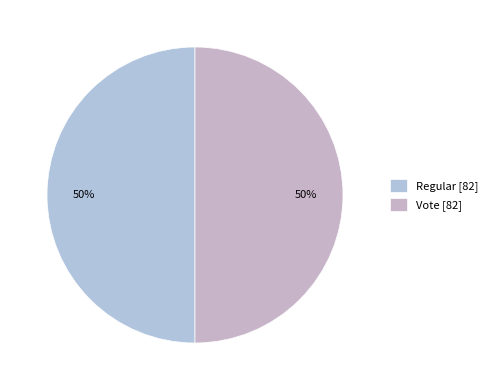

Count the number of slices in the pie.

2